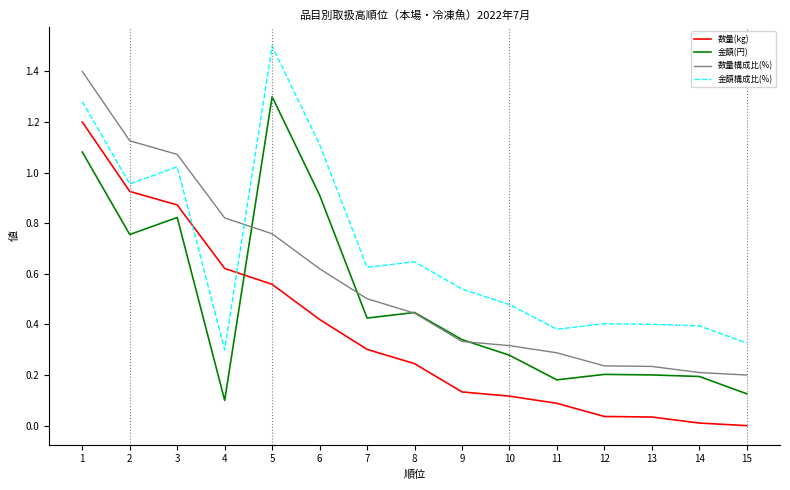

Which series has the largest total across all categories?

金額構成比(%)